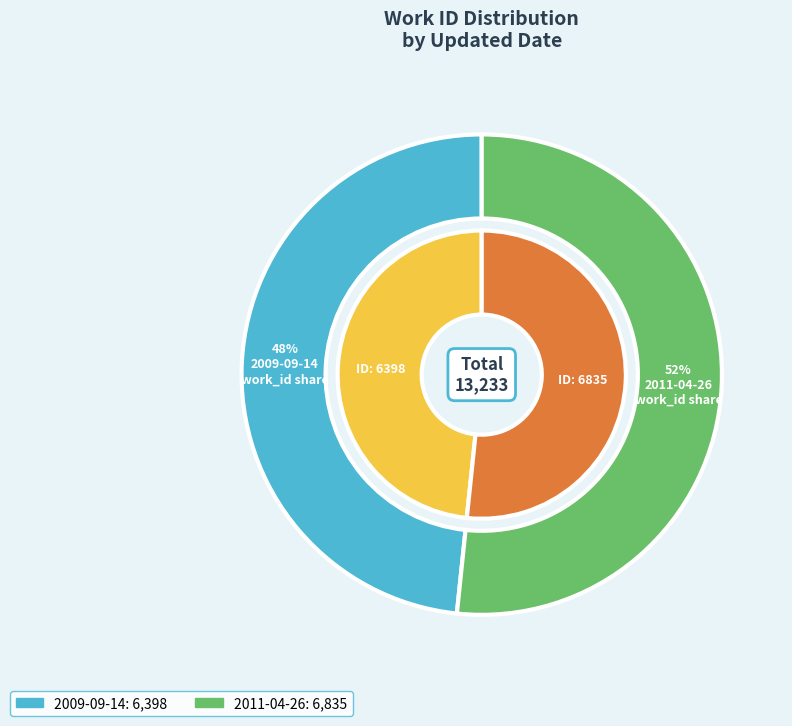

To the nearest percent, what percentage of the pie is 2011-04-26?

52%